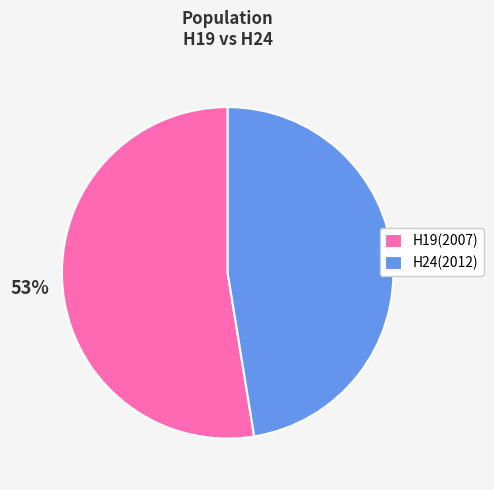

Approximately how many times larger is the value at H19(2007) compared to H24(2012)?

1.1